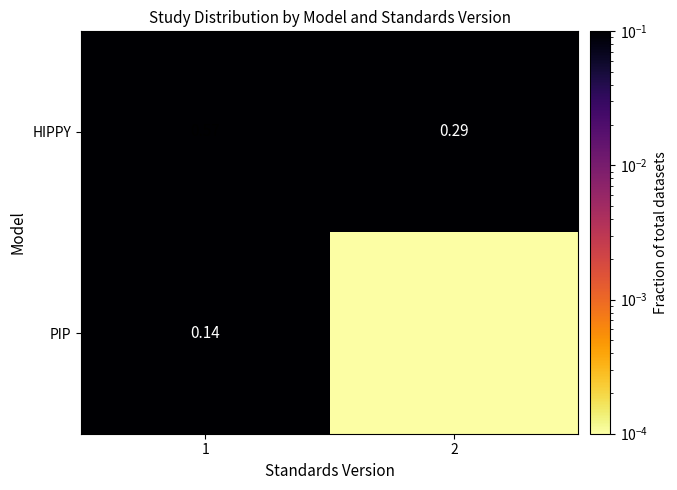

Is the value of HIPPY at 2 greater than the value of PIP at 1?

Yes